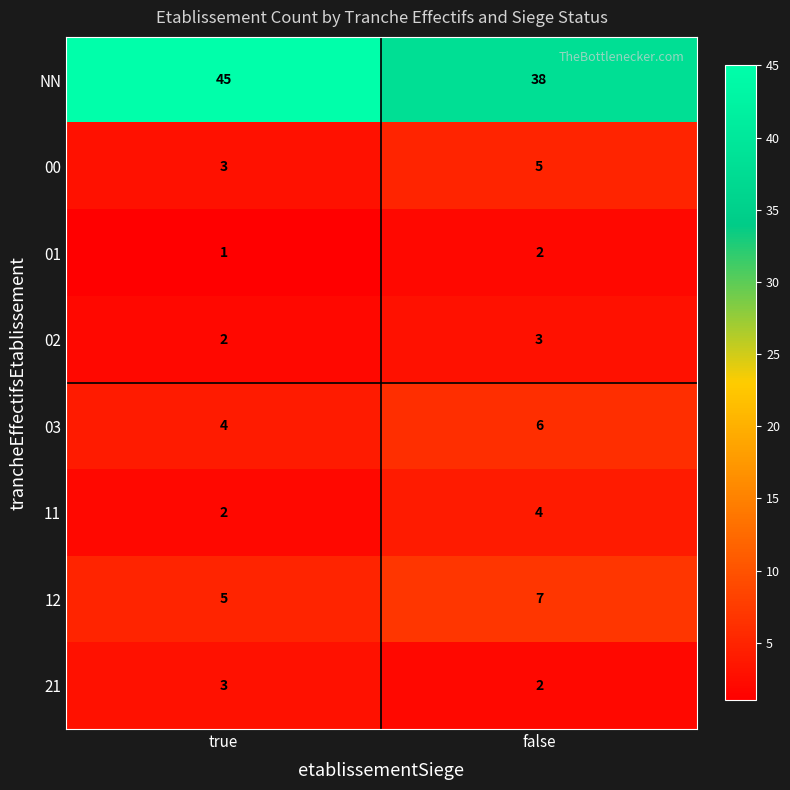

What is the smallest value displayed?

1